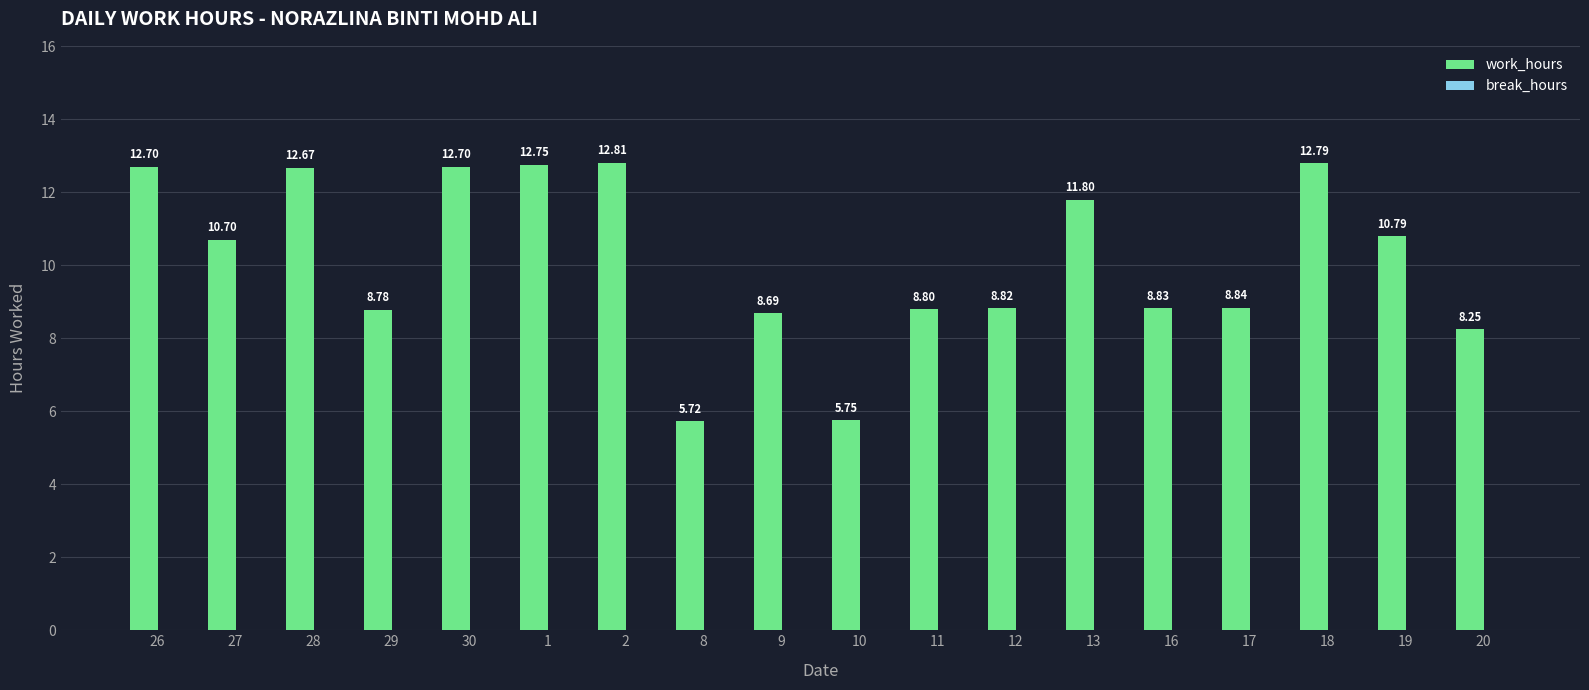

Which category has the lowest value across all series?

8